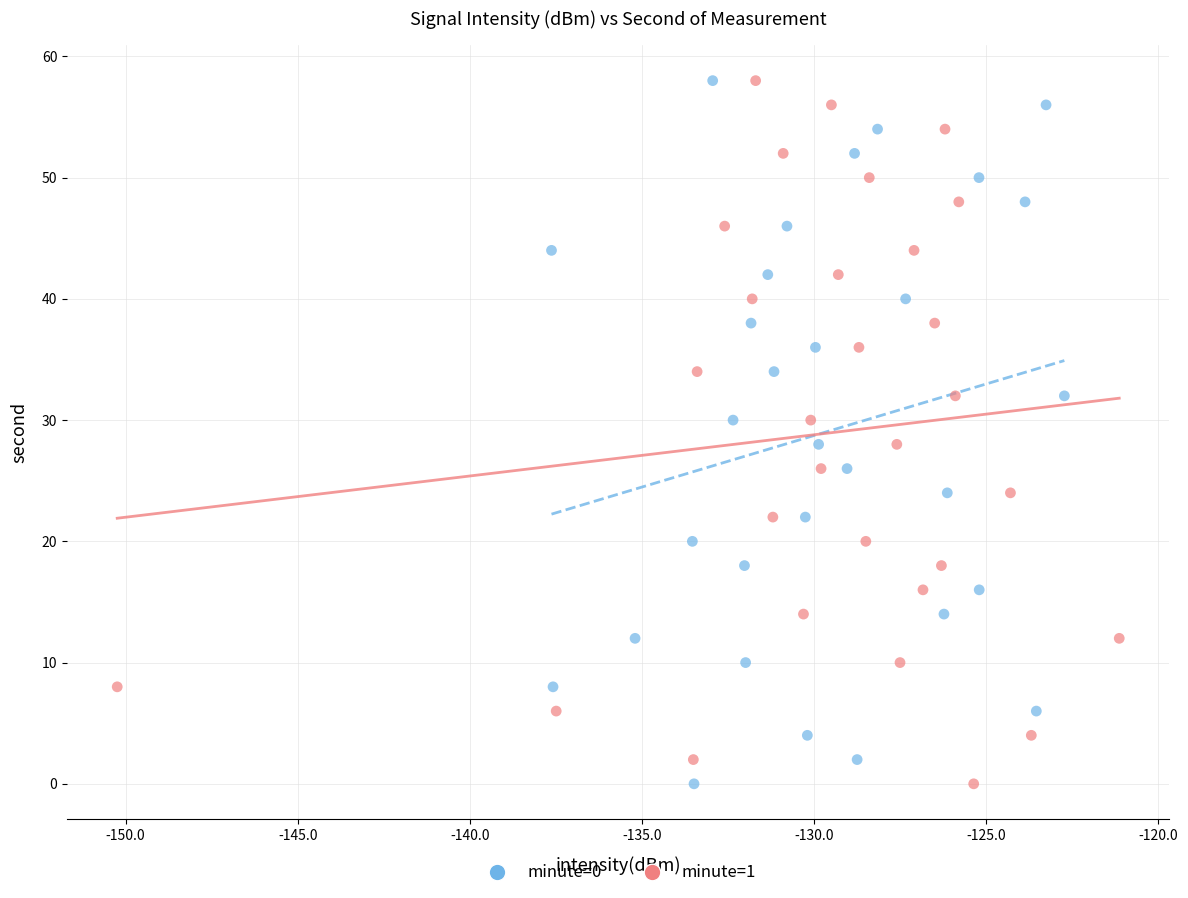

What are all the series names shown in the legend?

minute=0, minute=1